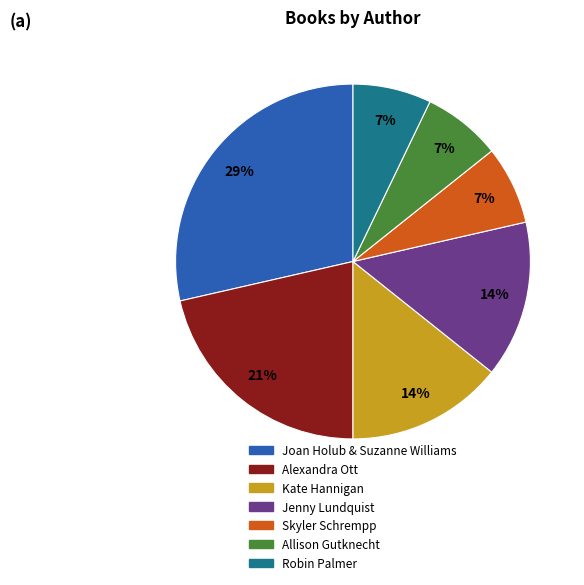

Count the number of slices in the pie.

7